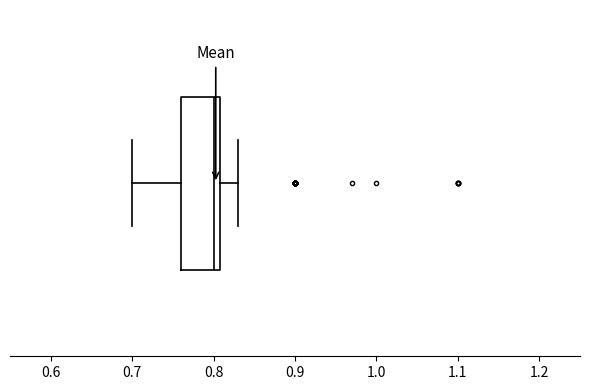

Transcribe this box plot: give where the median line is, the range the box spans, and where the two whiskers end, as read against the x-axis. The values are not printed on the chart, so give them approximately, as read against the axis.

median 0.80, box 0.76 to 0.81, whiskers 0.70 to 0.83